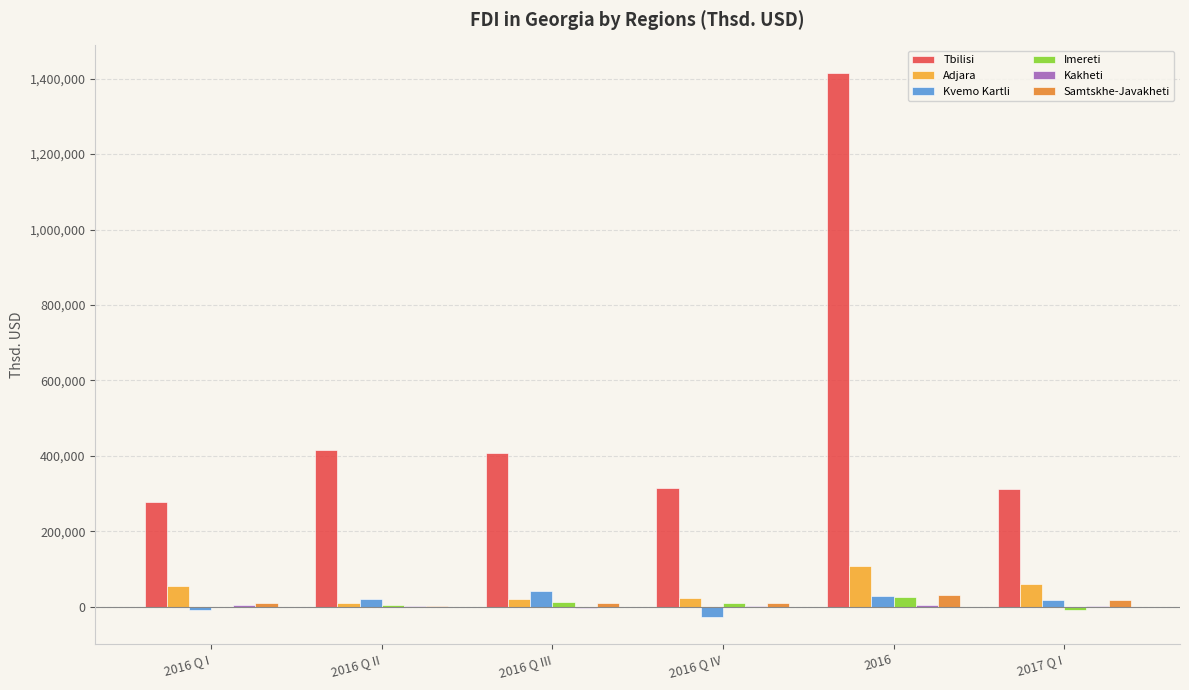

Which series changed the most between 2016 Q III and 2016?

Tbilisi